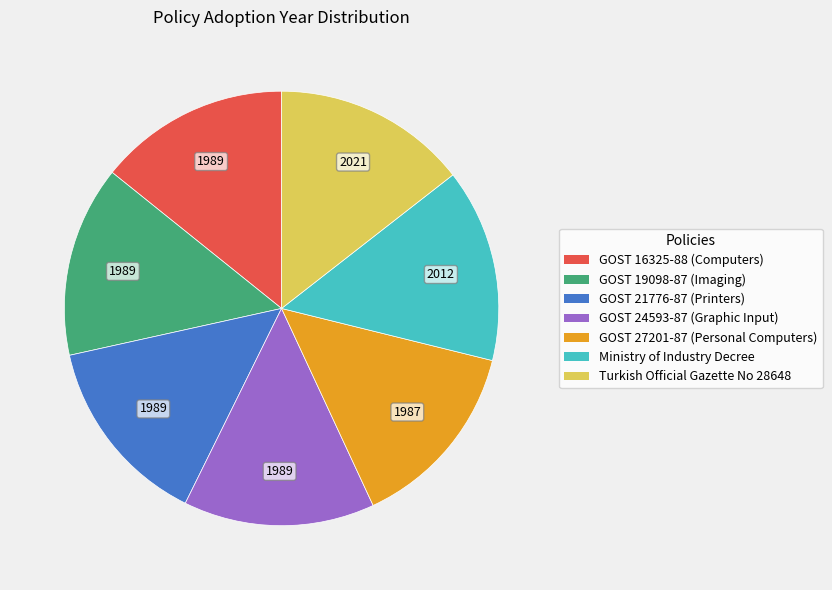

Combined, do GOST 19098-87 (Imaging) and GOST 16325-88 (Computers) account for over 50%?

No